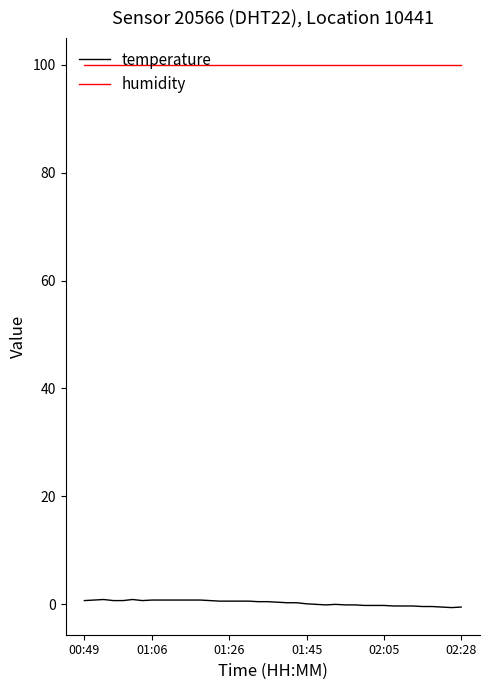

What is the minimum value for humidity?

99.9